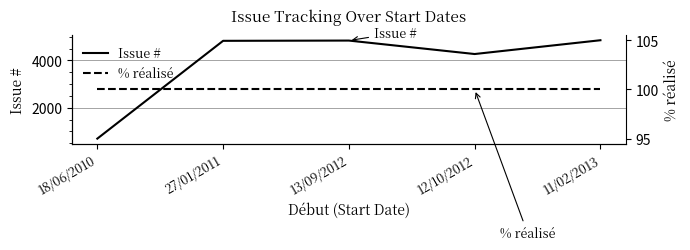

How many series are shown in this chart?

2